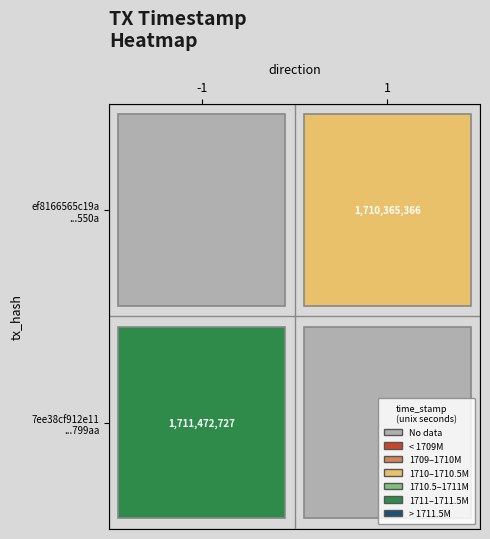

The value of ef8166565c19ae46287d9e13e101e56900d550a at time_stamp is 1710365366. True or false?

True